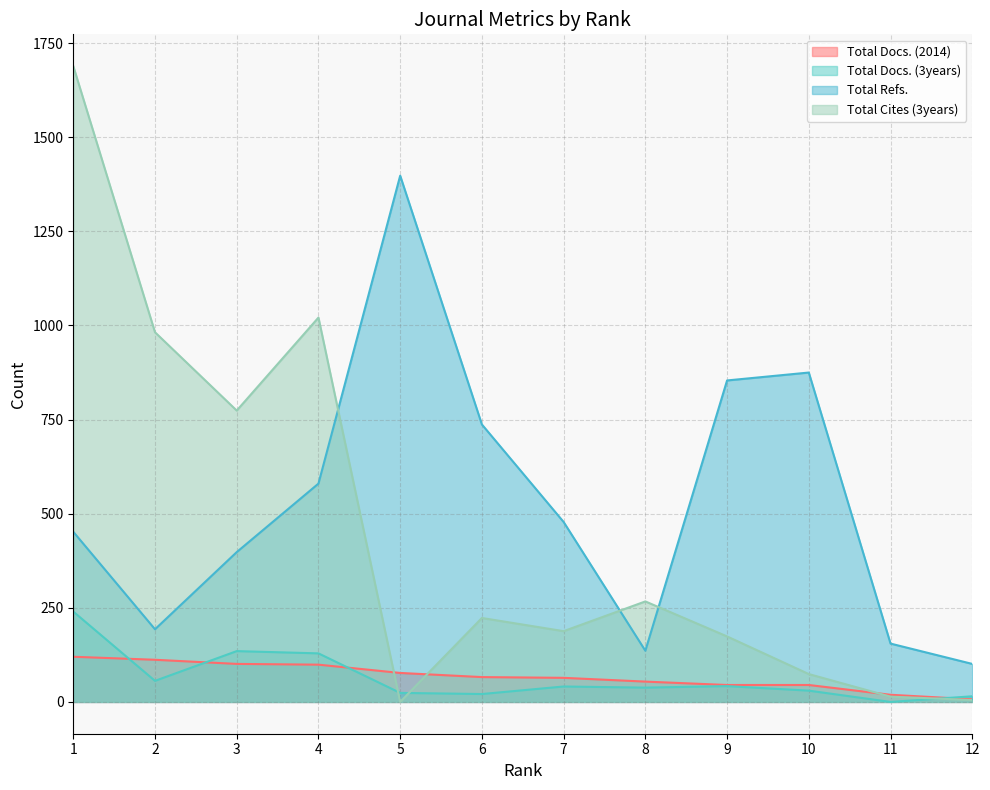

What is the sum of all Total Refs. values?

6357